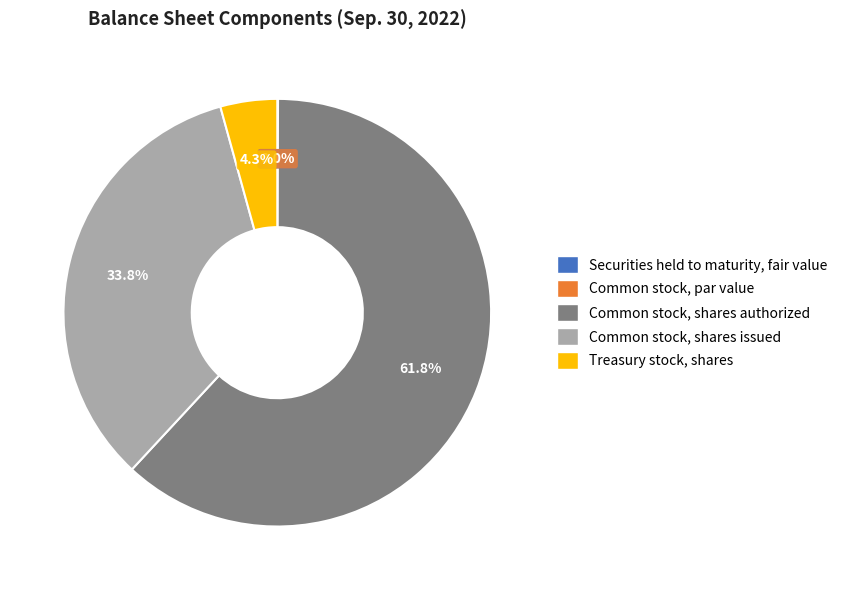

Which has a higher value, Common stock, shares authorized or Treasury stock, shares?

Common stock, shares authorized